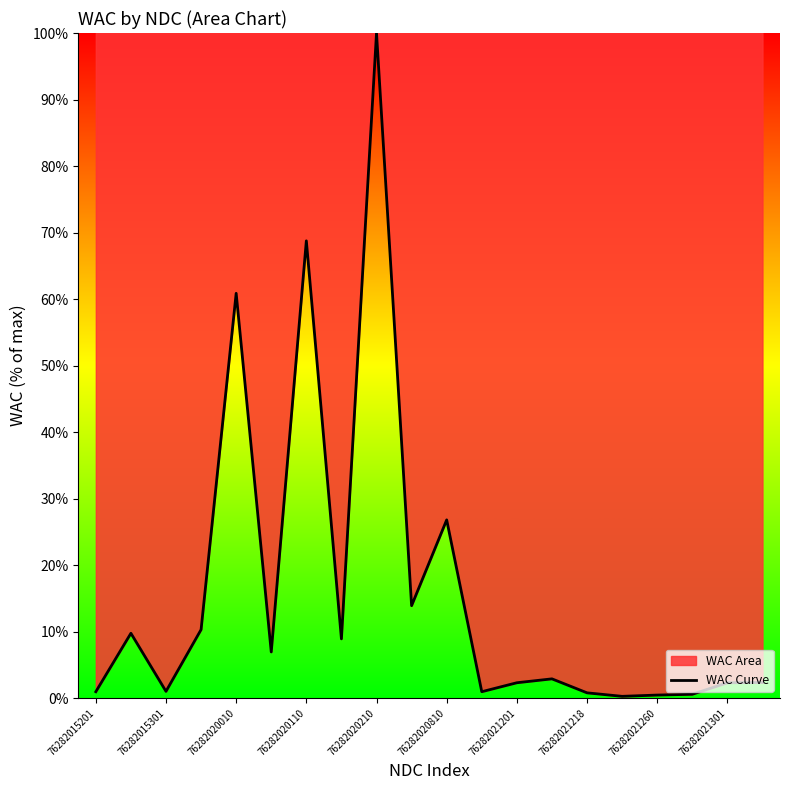

Where is the data nearest to the value 50?

76282020010